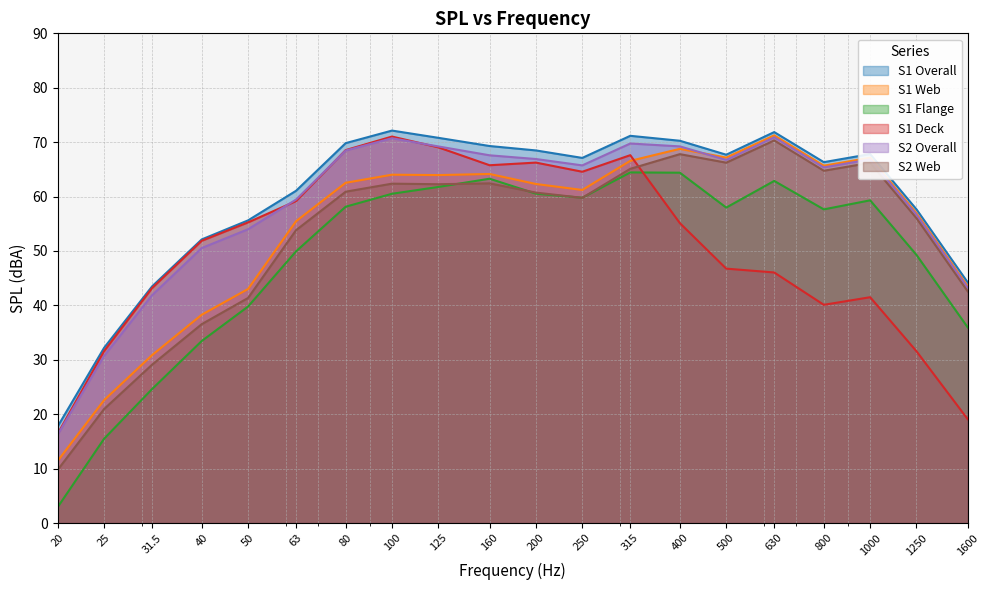

True or false: S2 Overall and S1 Overall intersect in this chart.

False